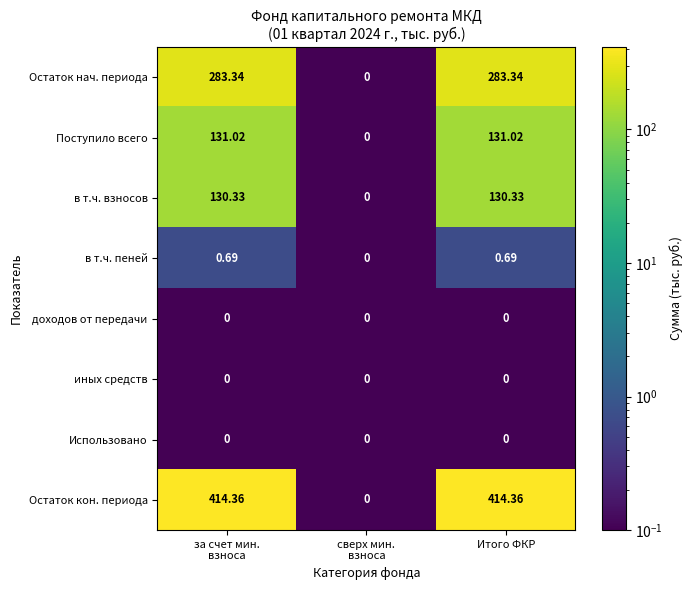

Which series has the largest total across all categories?

Остаток кон. периода